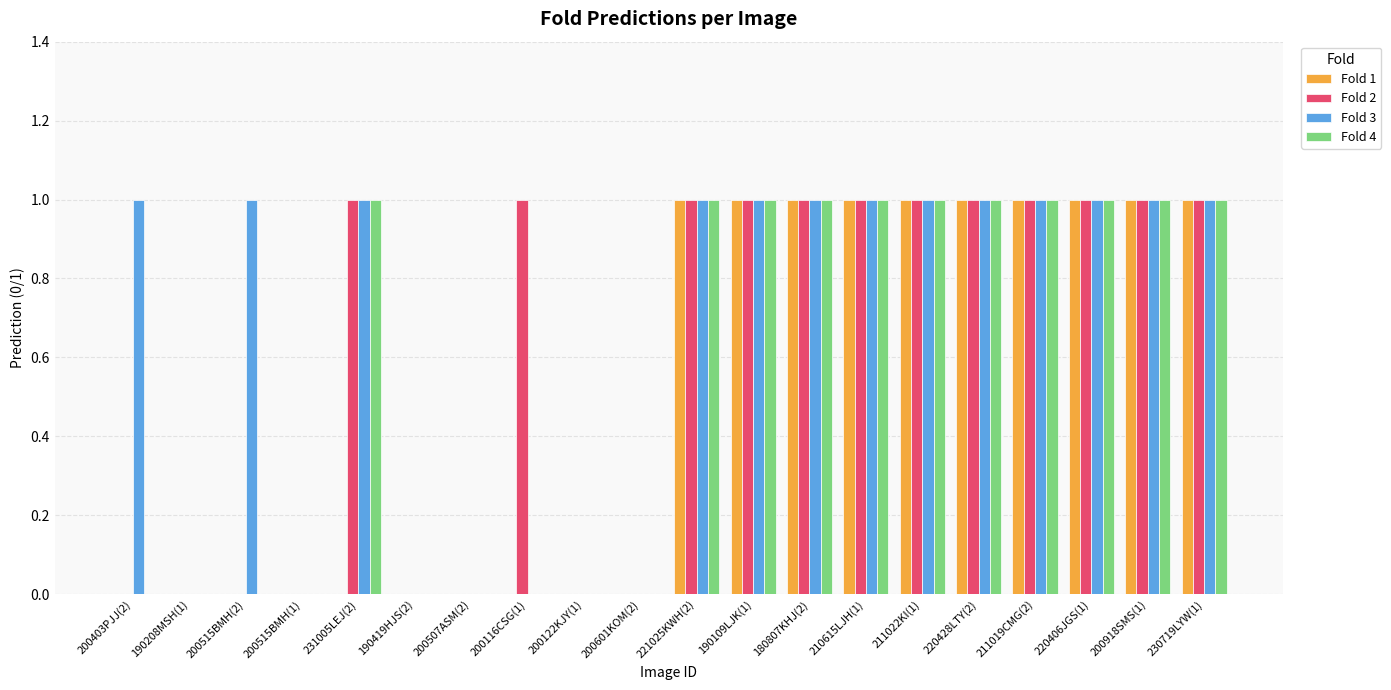

Is it true that Fold 3 equals 0 at 180807KHJ(2)?

False